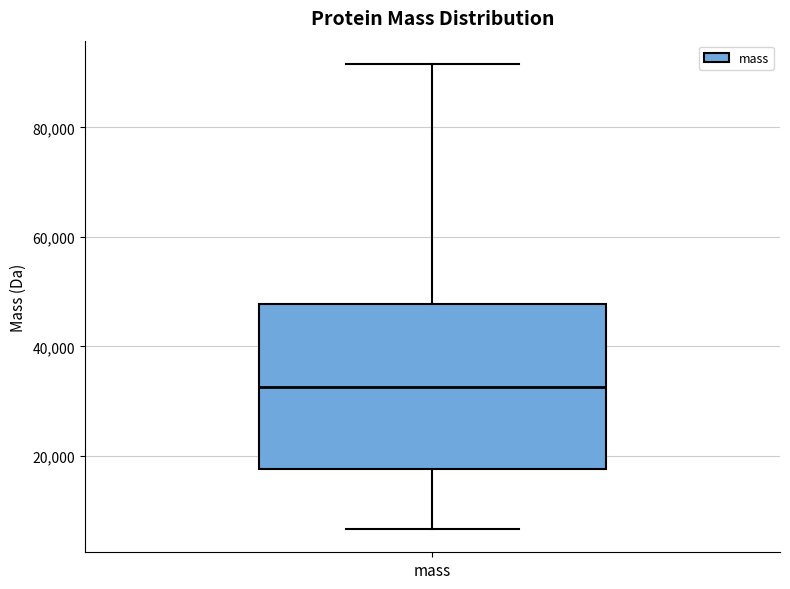

Transcribe this box plot: give where the median line is, the range the box spans, and where the two whiskers end, as read against the y-axis. The values are not printed on the chart, so give them approximately, as read against the axis.

median 32000, box 18000 to 48000, whiskers 6000 to 92000